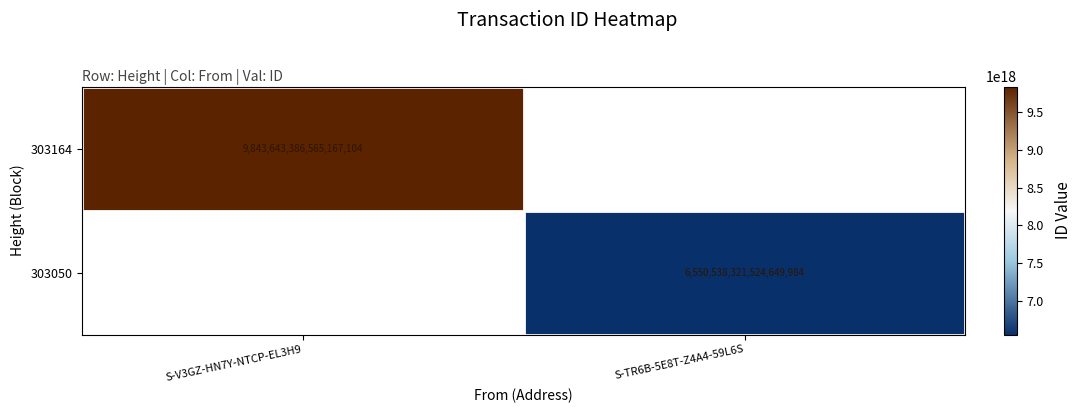

At which category does the chart reach its minimum across all series?

S-TR6B-5E8T-Z4A4-59L6S